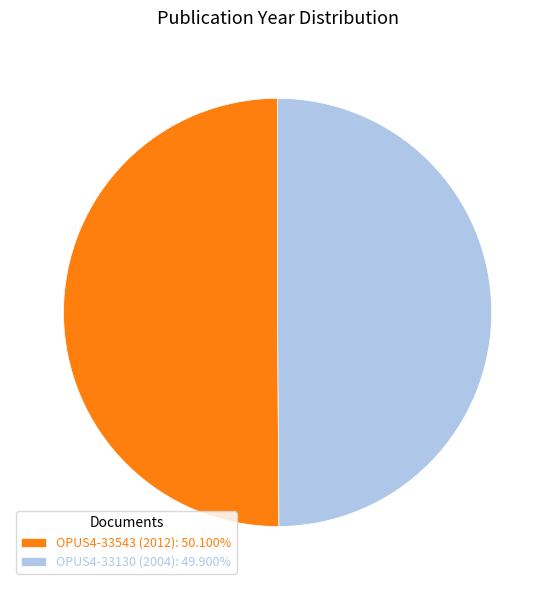

Combined, do OPUS4-33543 (2012): 50.100% and OPUS4-33130 (2004): 49.900% account for over 50%?

Yes